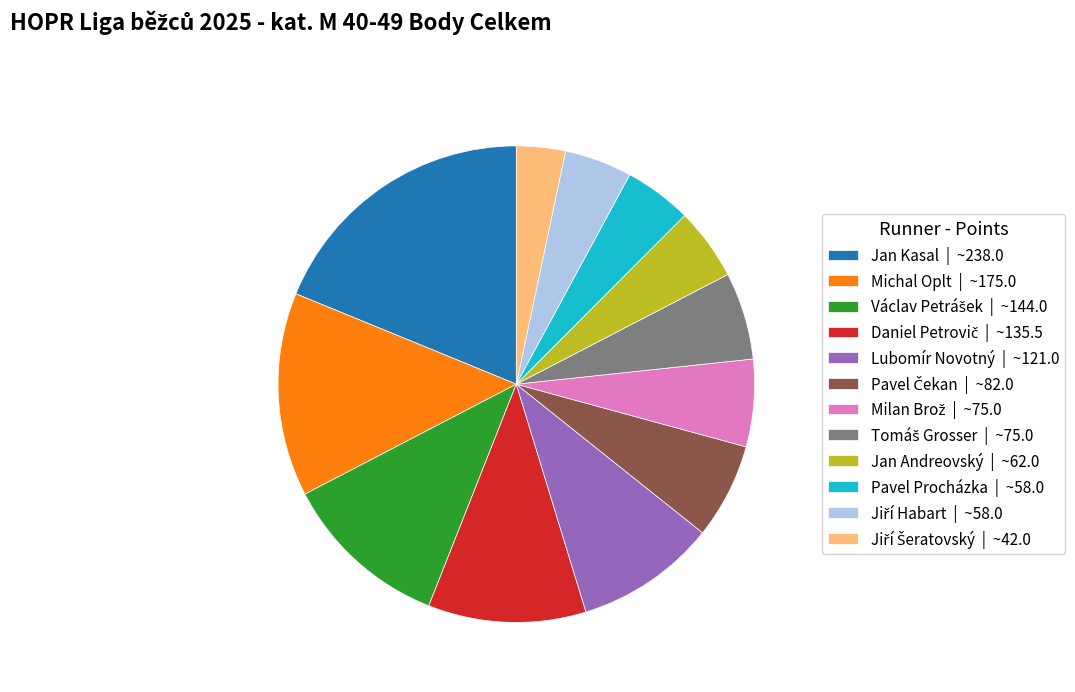

The Jan Andreovský slice represents 5% of the pie. True or false?

True